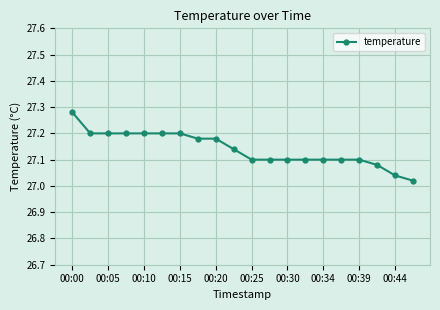

How many series are shown in this chart?

1